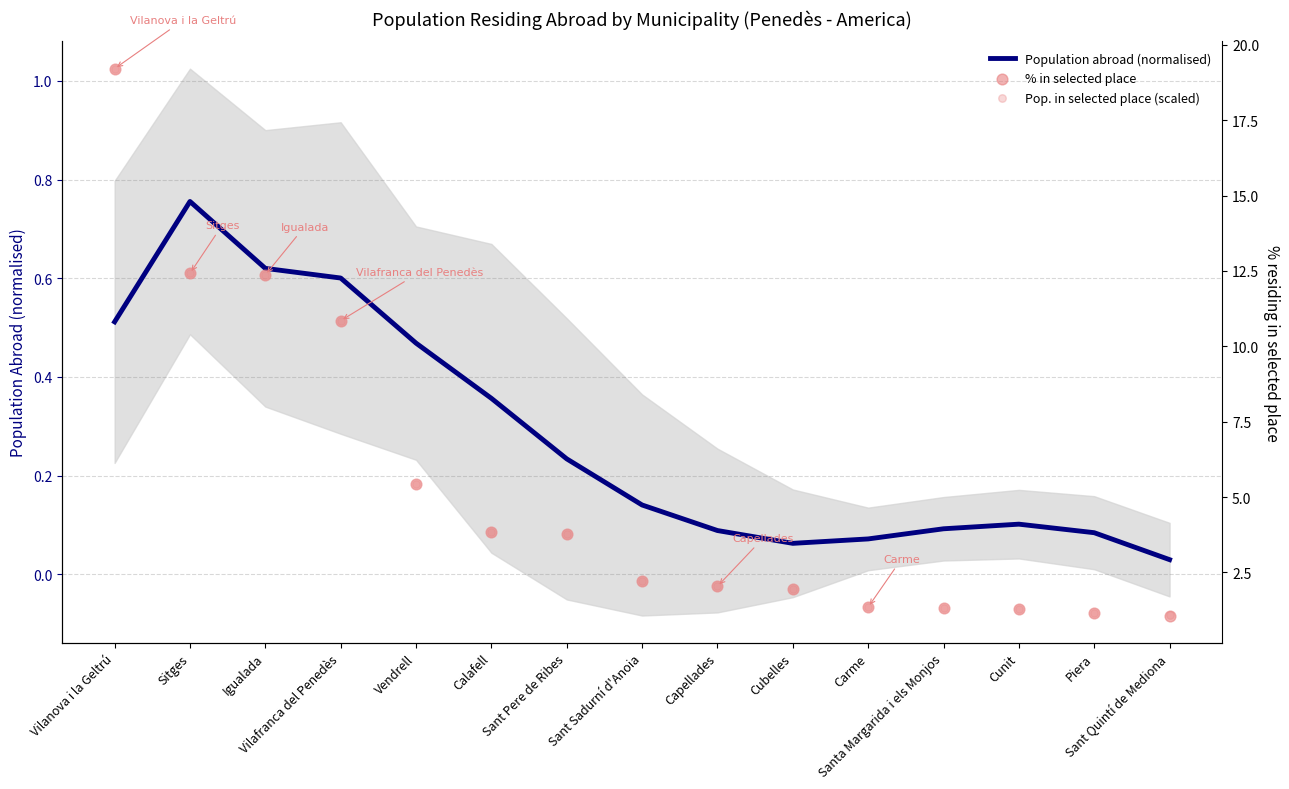

Which series contains the lowest Y value?

Population abroad (normalised)